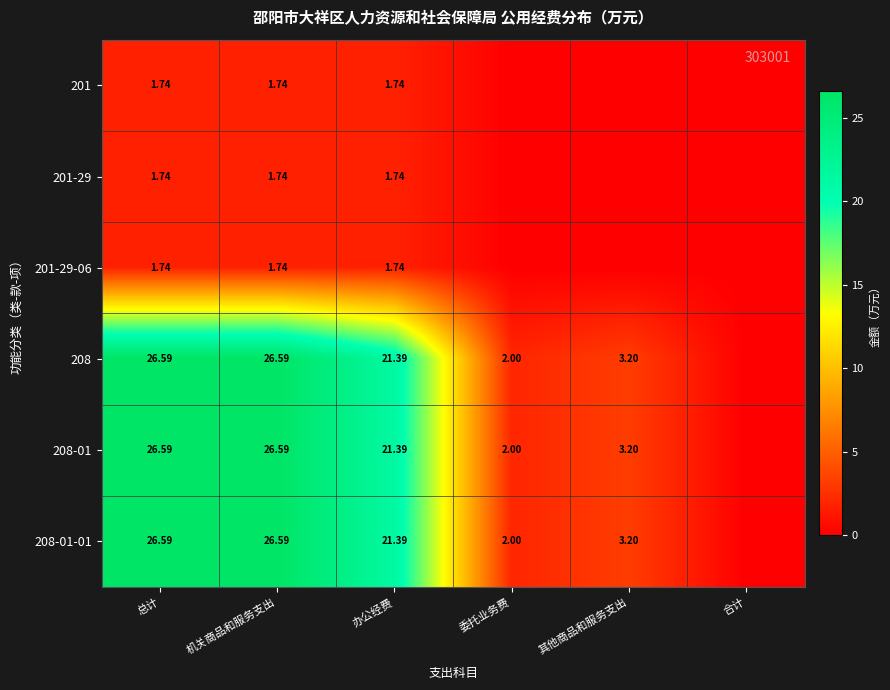

Is the value of 201 at 办公经费 greater than the value of 208 at 办公经费?

No